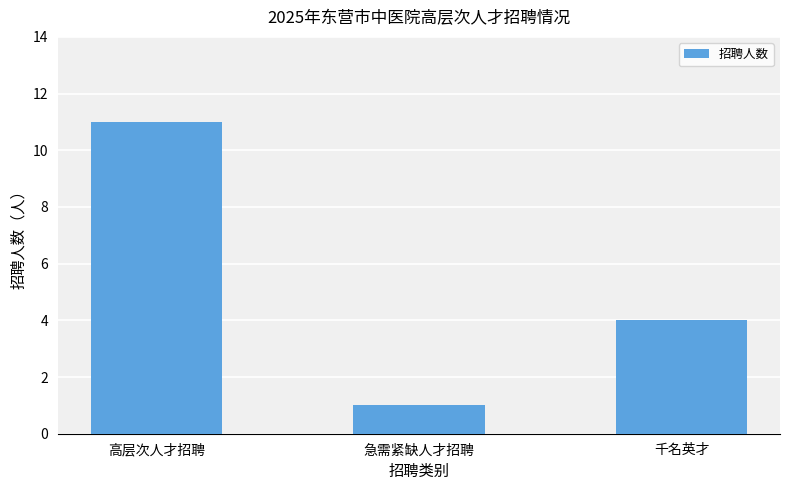

What is the label of the 1st bar from the left?

高层次人才招聘